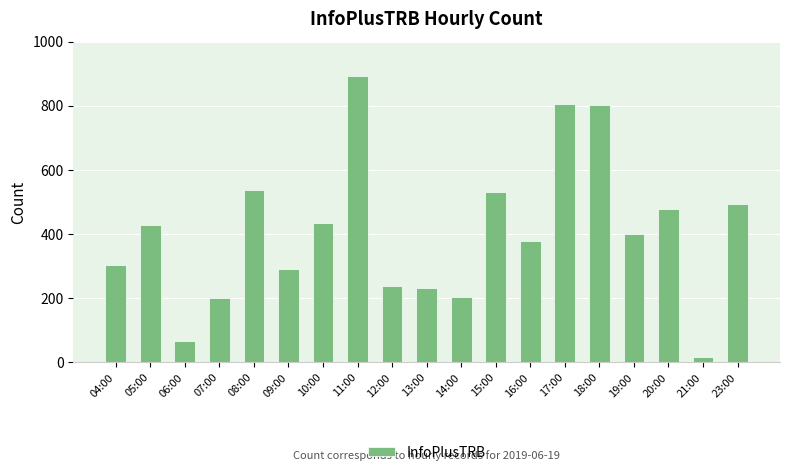

Between 16:00 and 07:00, which is larger?

16:00